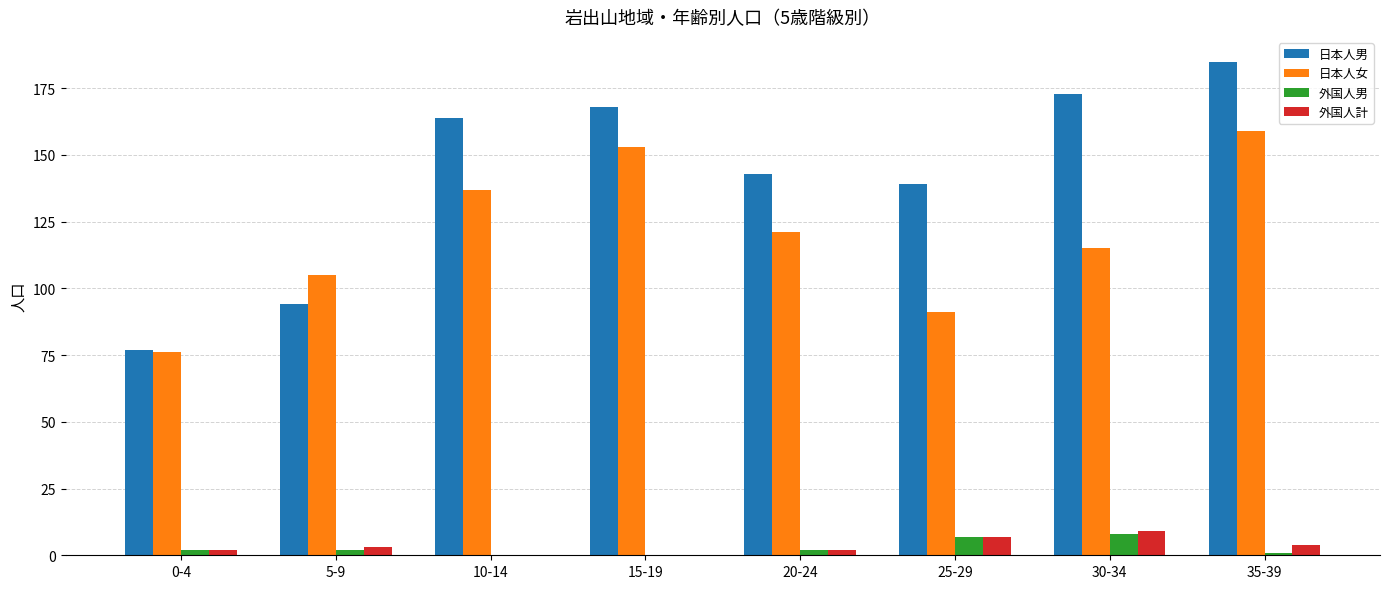

The 外国人男 series shows 2 at 20-24. True or false?

True